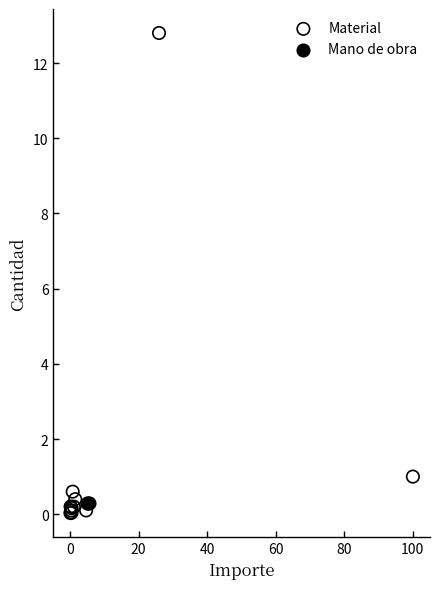

Which series contains the highest Y value?

Material